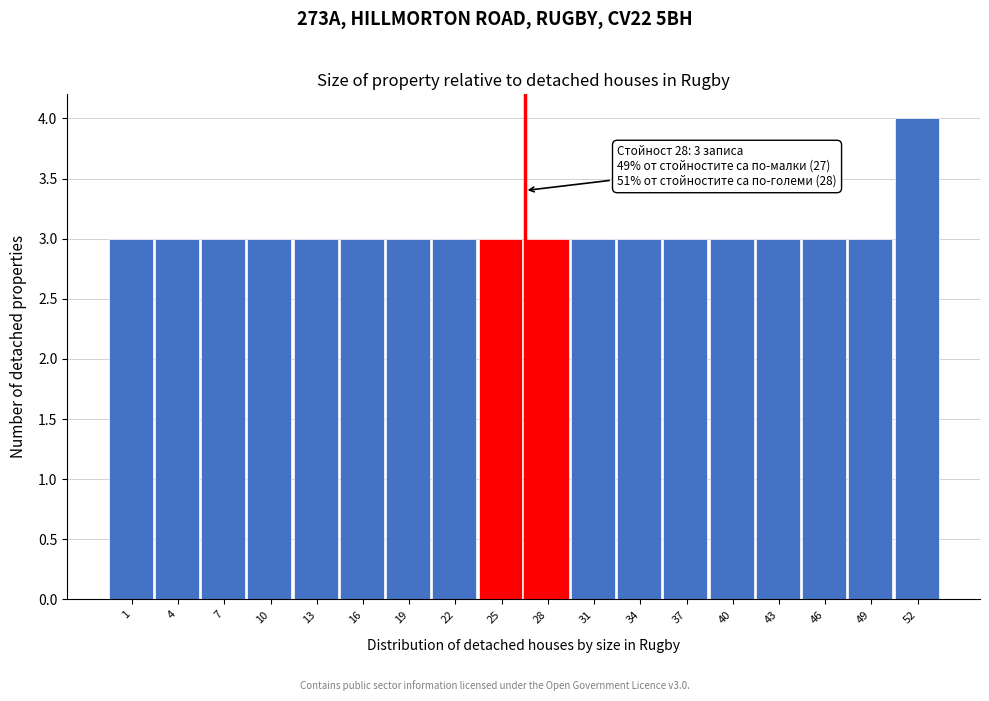

Reading right to left, transcribe all the data shown in this chart.

52=4	49=3	46=3	43=3	40=3	37=3	34=3	31=3	28=3	25=3	22=3	19=3	16=3	13=3	10=3	7=3	4=3	1=3